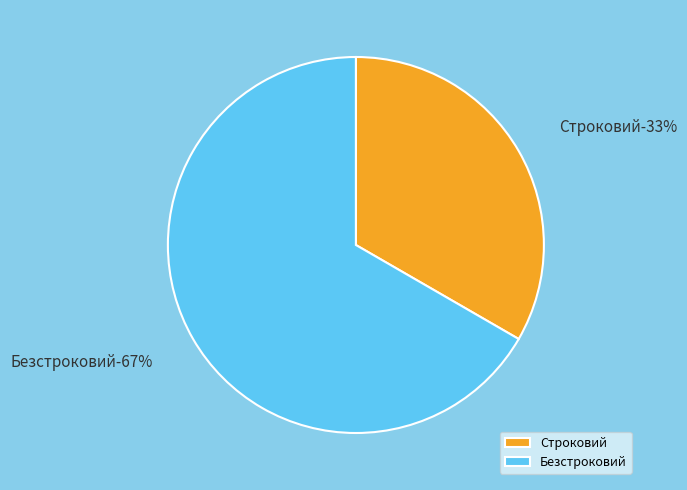

Does any single category account for the majority?

Yes